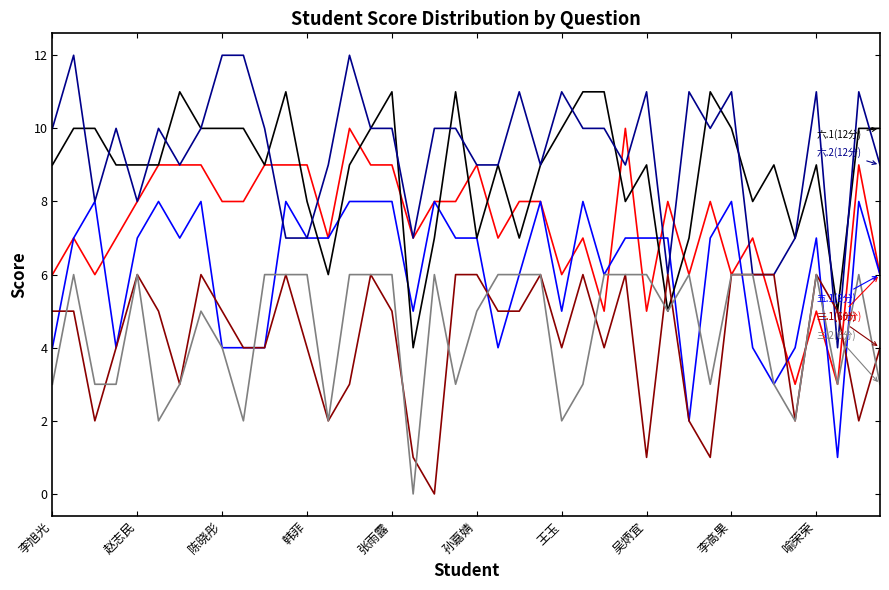

What is the greatest value displayed?

12